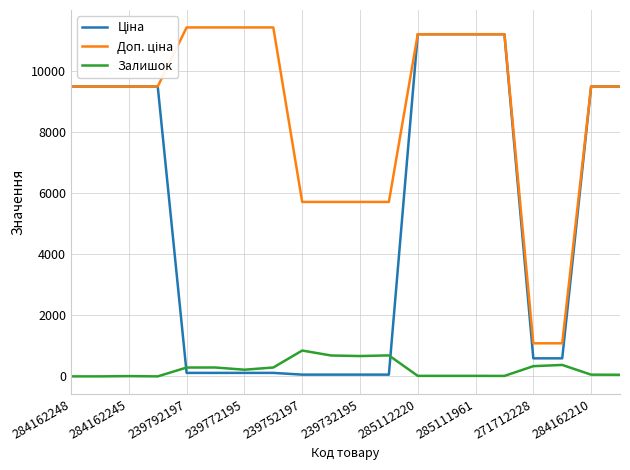

True or false: Залишок has a value of 845.0 at 239752197.

True